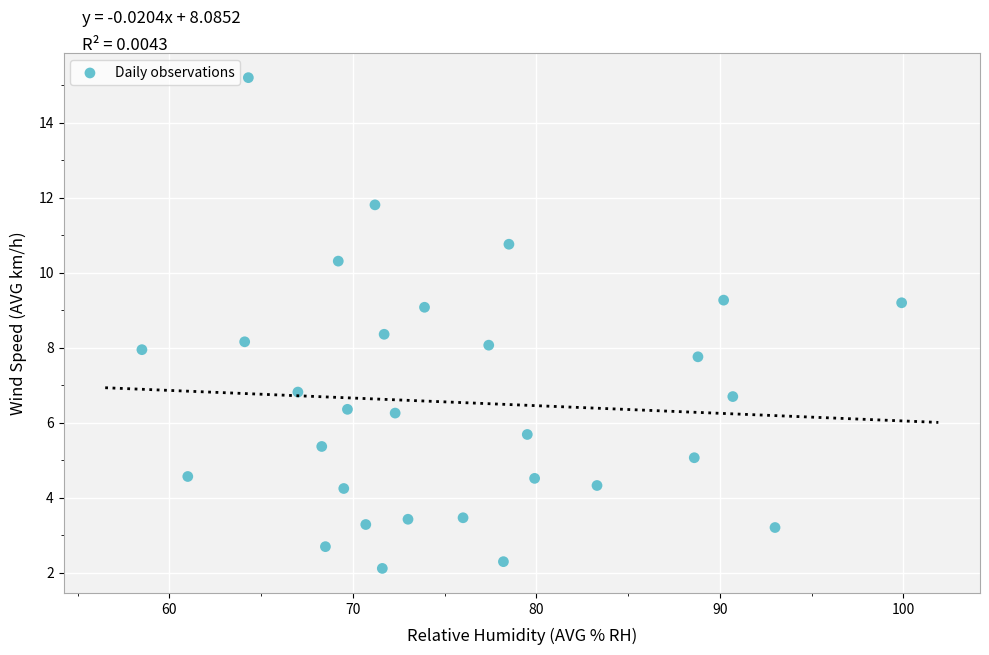

What is the range of Y values (max minus min)?

13.1